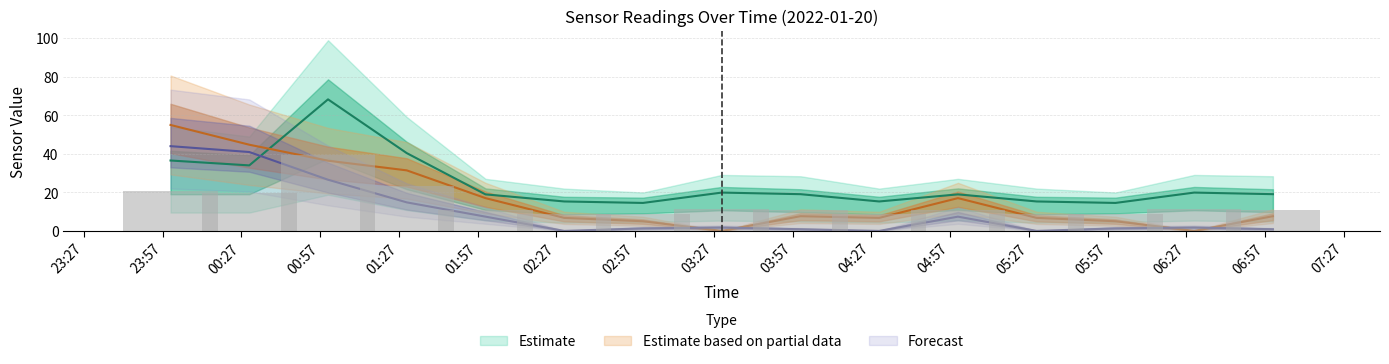

True or false: PMS_P1 has a value of 8.9 at 2022/01/20 03:00.

False